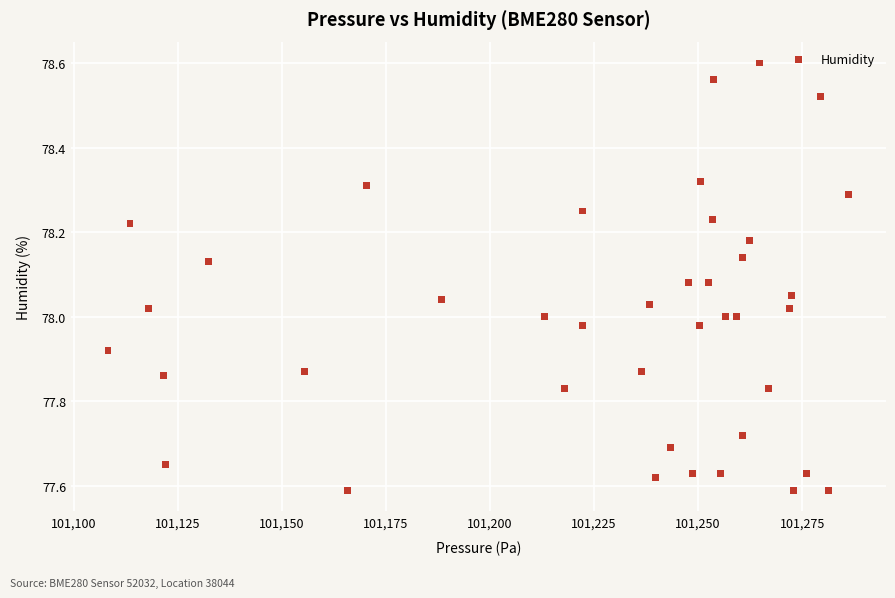

What is the range of X values (max minus min)?

178.1